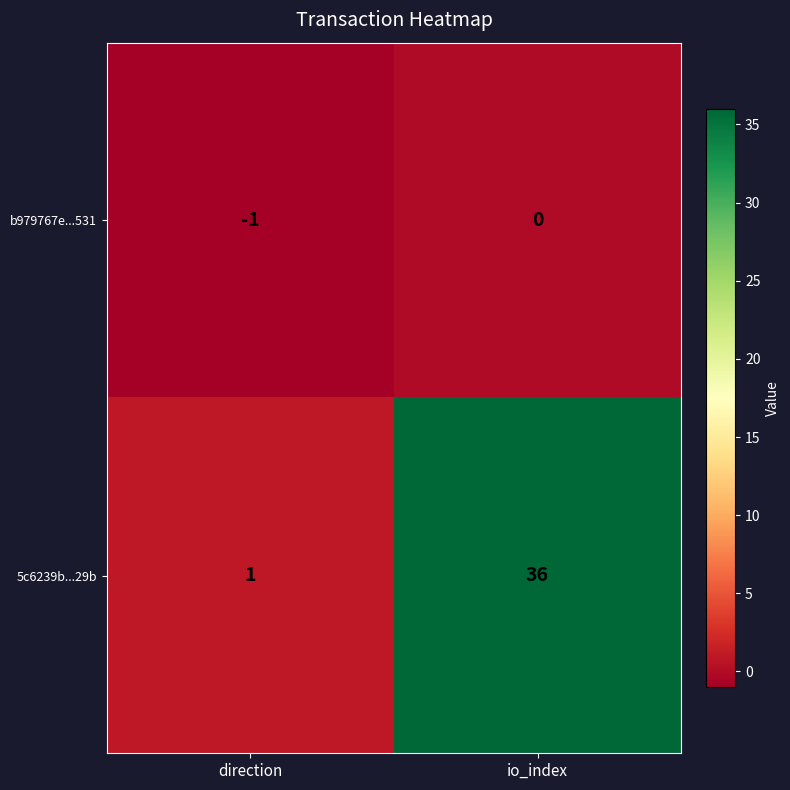

True or false: b979767e...531 has a value of -1 at direction.

True